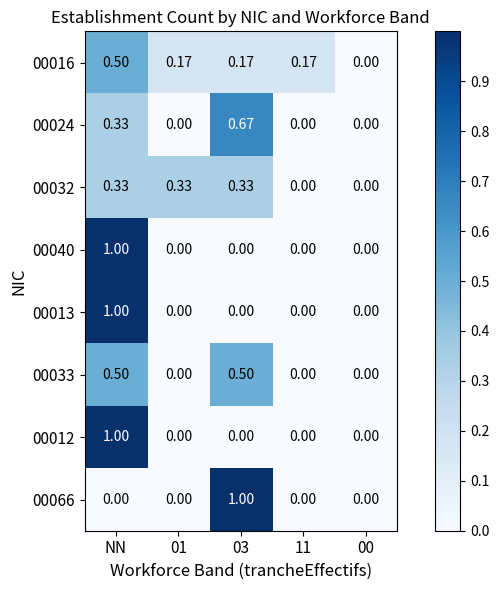

Which category has the highest value in the 00016 series?

NN